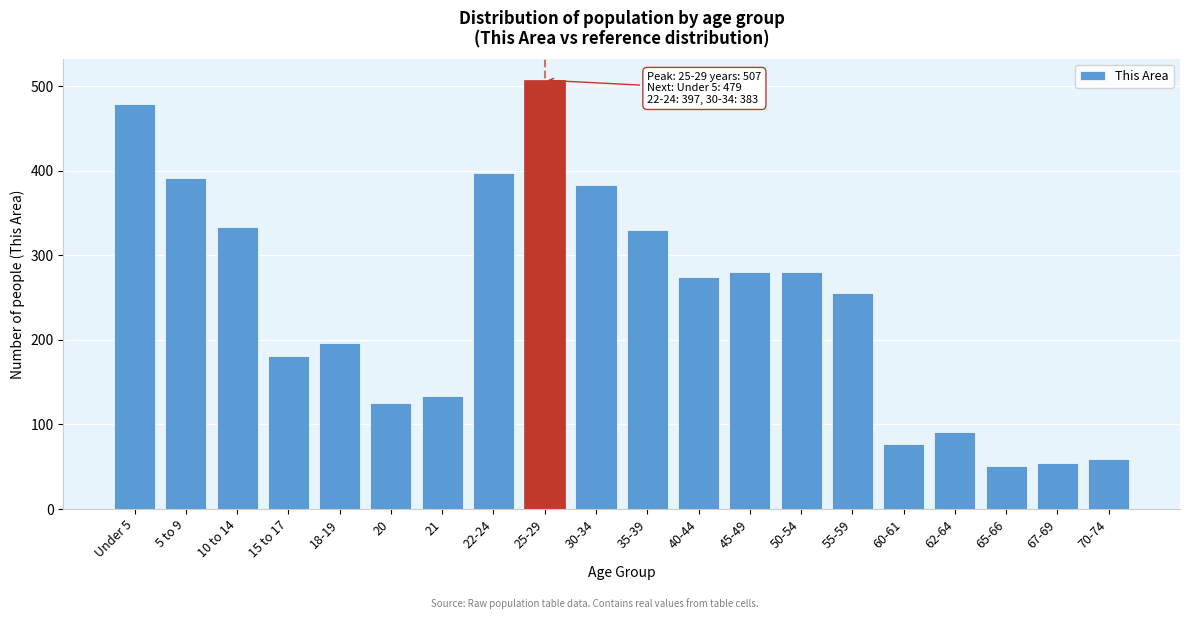

Reading left to right, what are all the values shown in this chart?

479	391	333	181	196	125	134	397	507	383	330	274	280	280	255	77	91	51	54	59